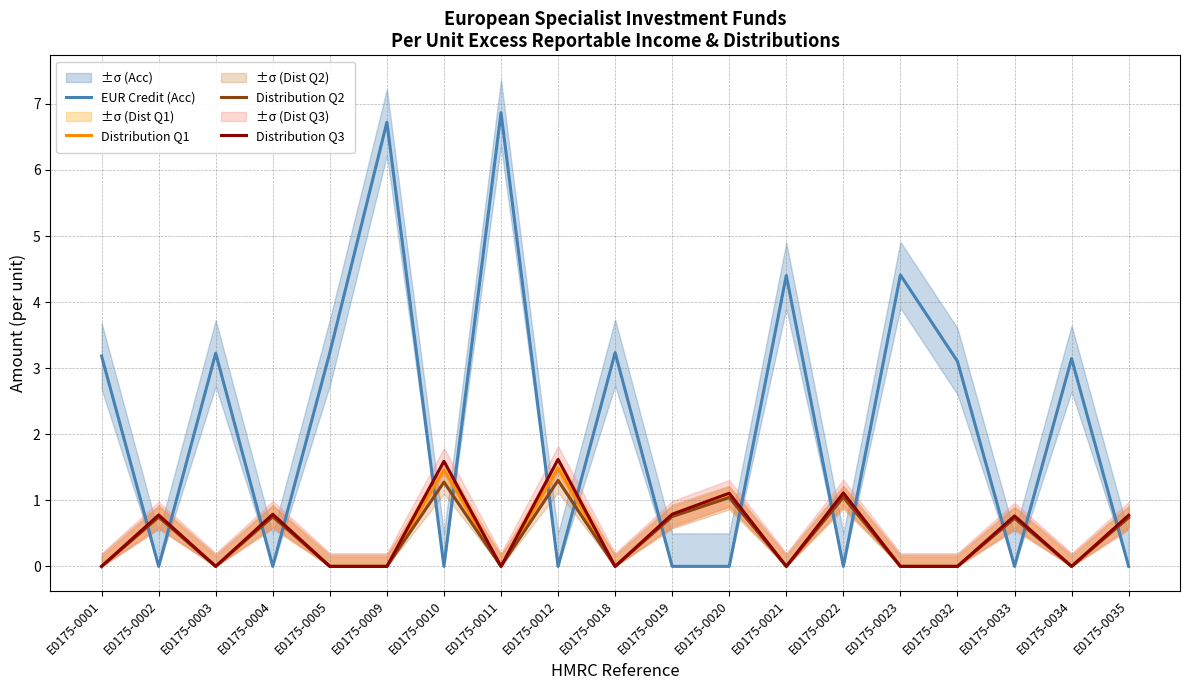

Is this an area chart (filled region under the line)?

No